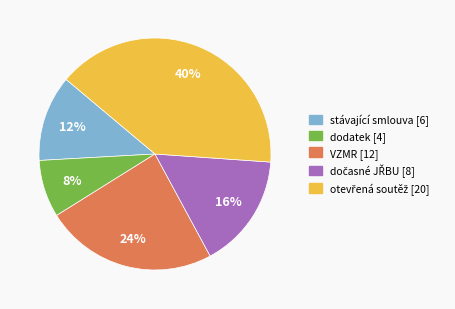

Which category has the smallest portion of the pie?

dodatek